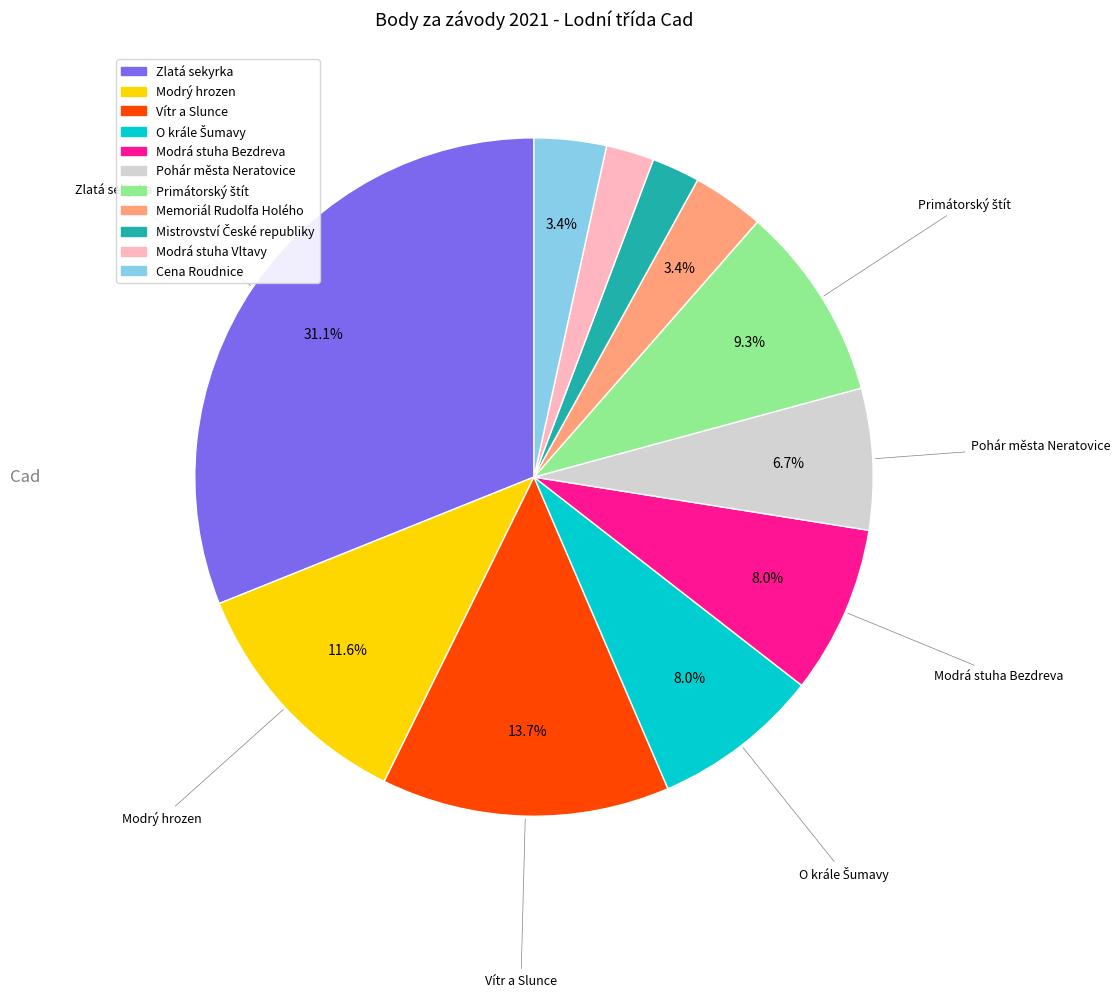

How much of the chart is everything except Memoriál Rudolfa Holého?

96.6%